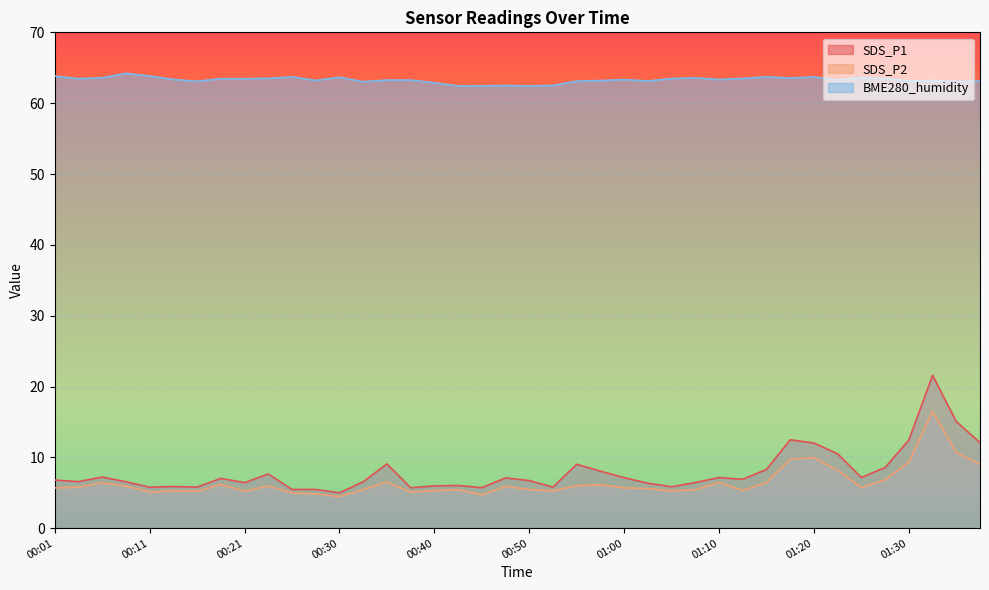

At which label does BME280_humidity reach its peak?

00:08